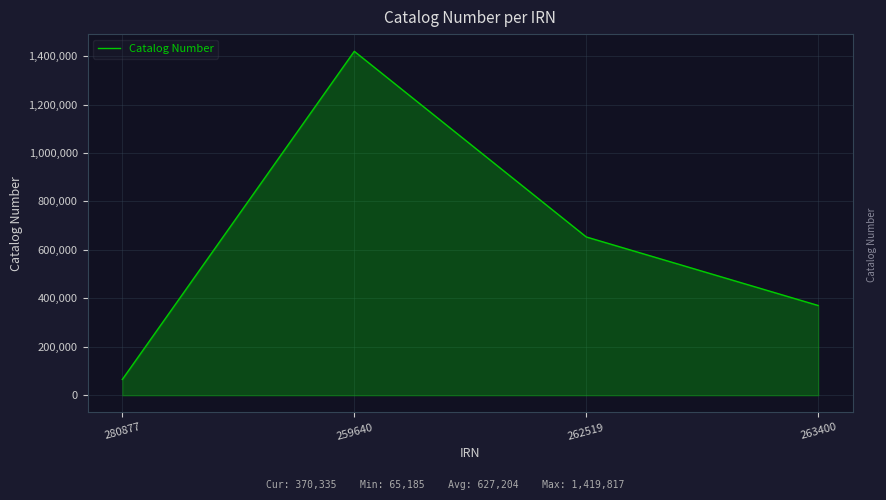

True or false: the data shows 65185 at 280877.

True